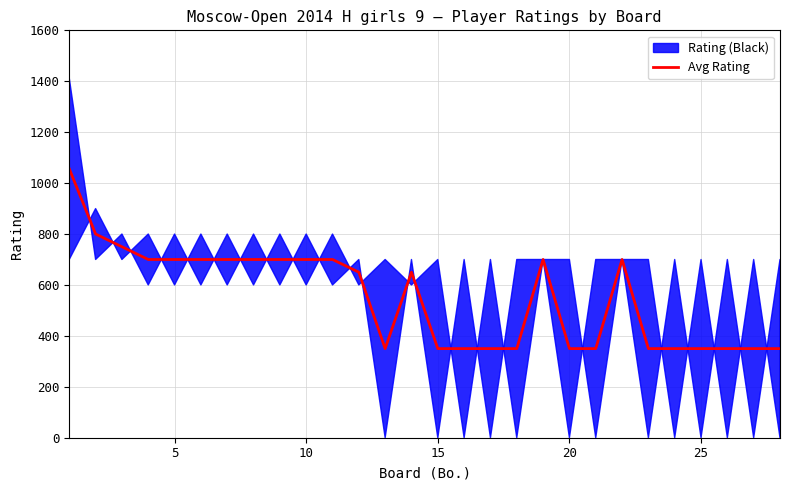

Is it true that the value at 0 is 644?

False